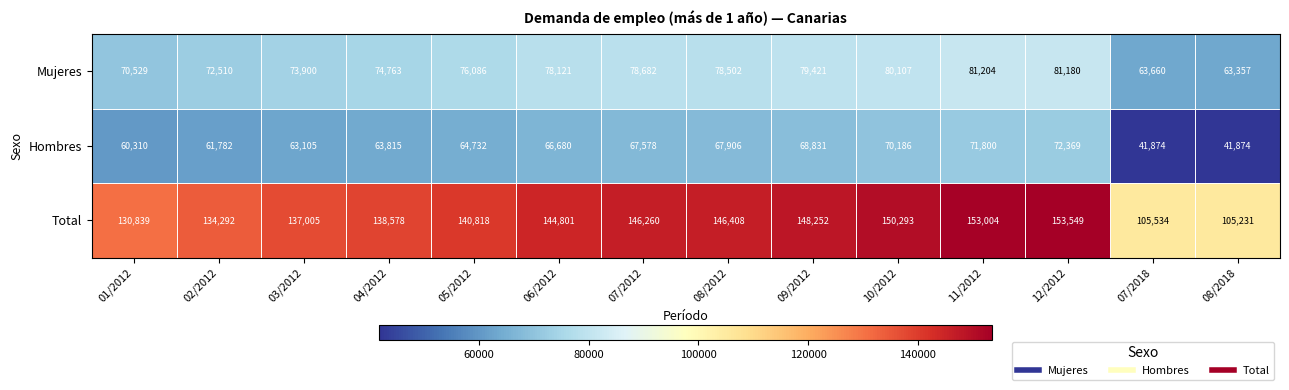

Which category has the highest value across all series?

12/2012